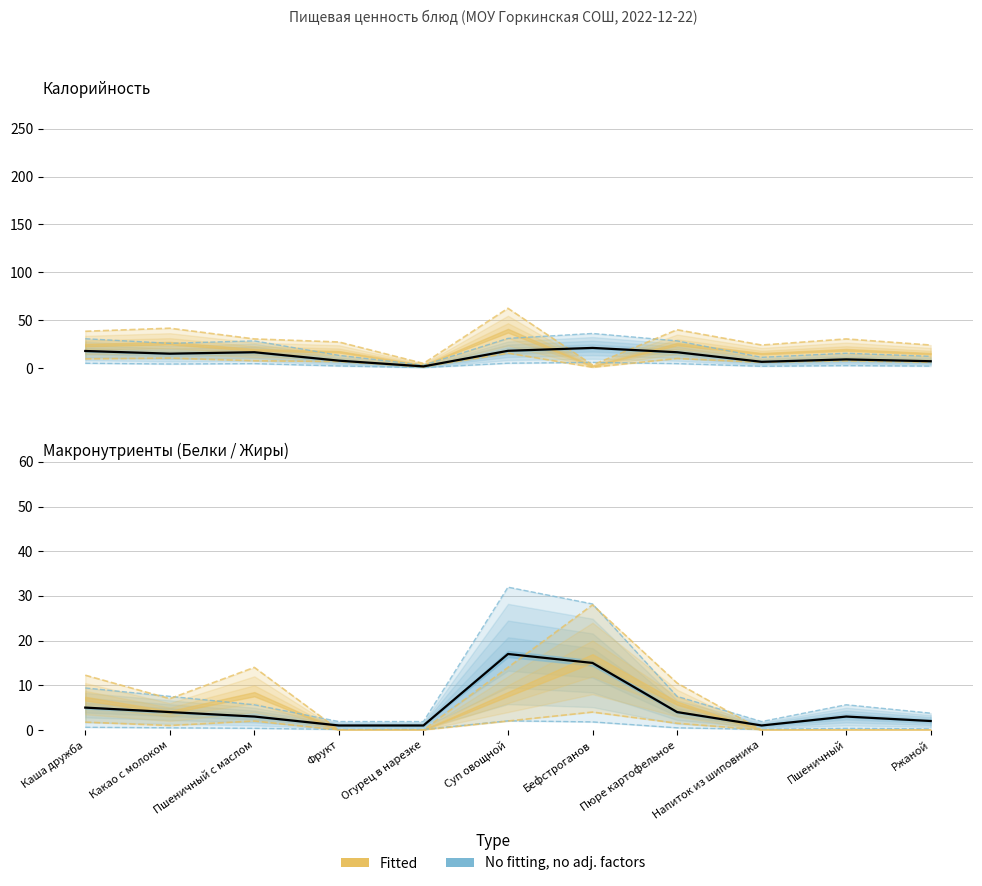

Count the number of categories in the chart.

11